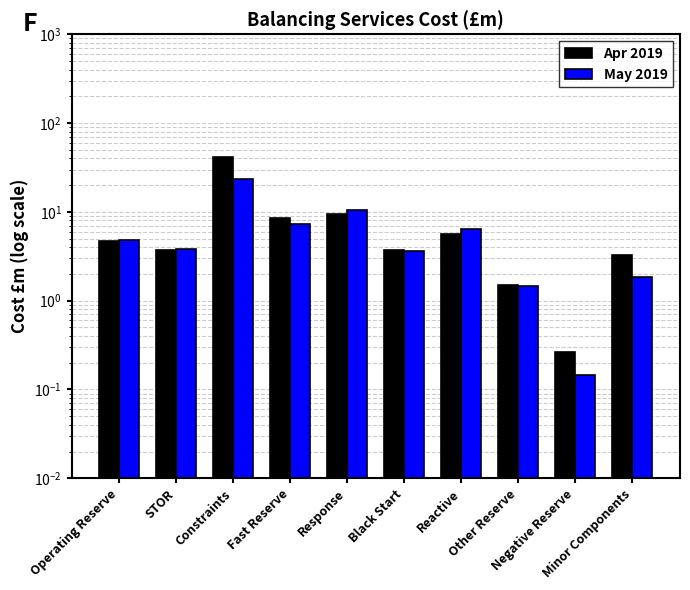

The Apr 2019 series shows 5.5 at Minor Components. True or false?

False